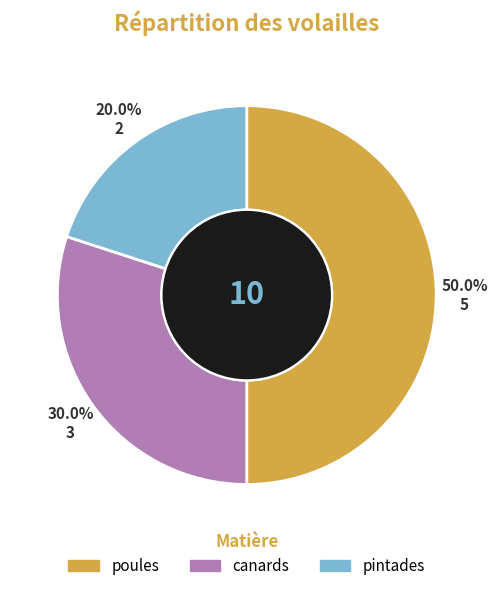

True or false: poules accounts for 39% of the total.

False